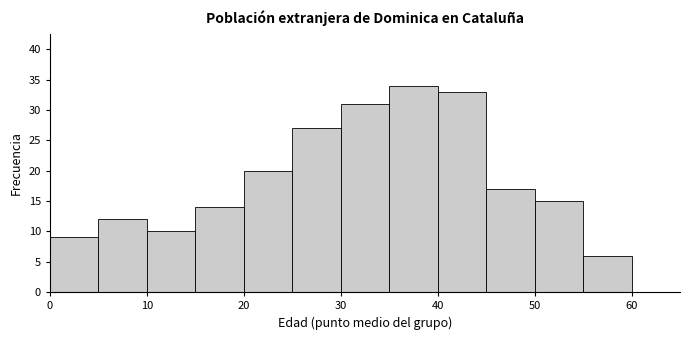

Reading left to right, transcribe this chart: for each bar, give the range it covers on the x-axis and its height. The values are not printed on the chart, so give them approximately, as read against the axis.

0 to 5: 9
5 to 10: 12
10 to 15: 10
15 to 20: 14
20 to 25: 20
25 to 30: 27
30 to 35: 31
35 to 40: 34
40 to 45: 33
45 to 50: 17
50 to 55: 15
55 to 60: 6